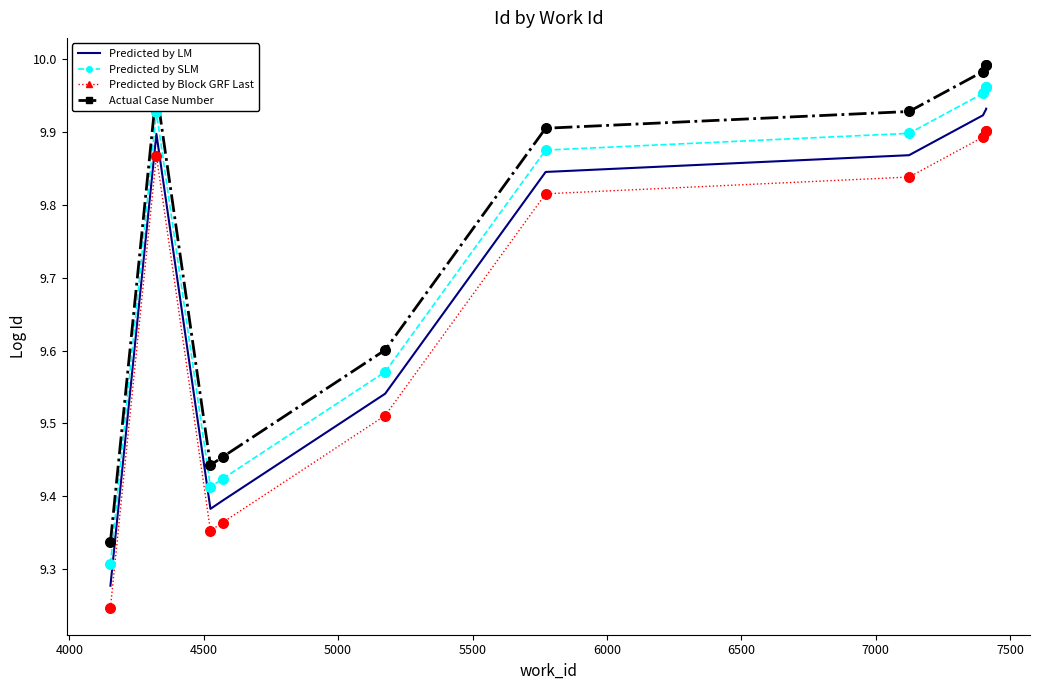

What are all the series names shown in the legend?

Predicted by LM, Predicted by SLM, Predicted by Block GRF Last, Actual Case Number